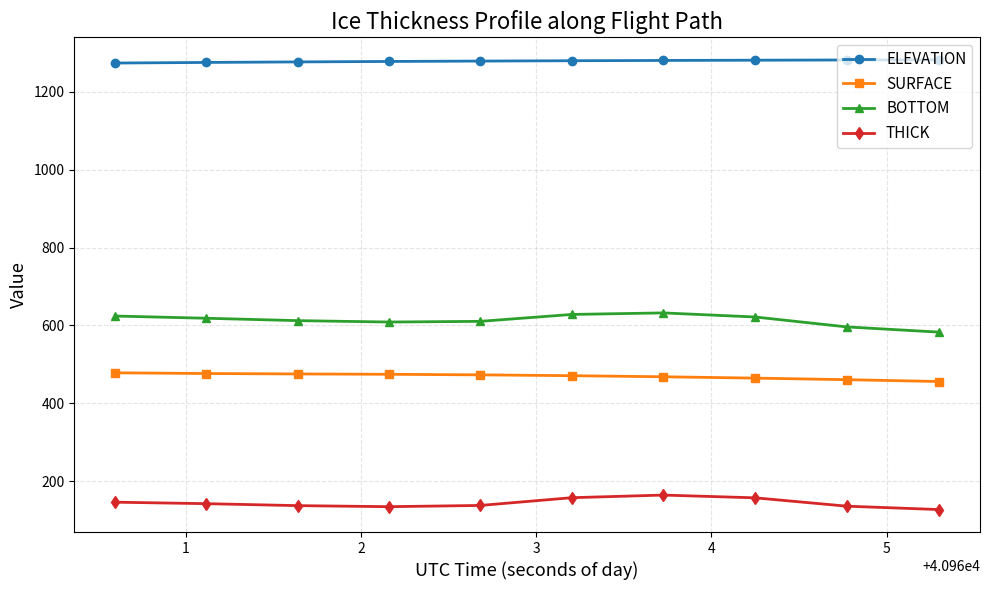

Rank the series by their maximum value, from lowest to highest.

THICK, SURFACE, BOTTOM, ELEVATION